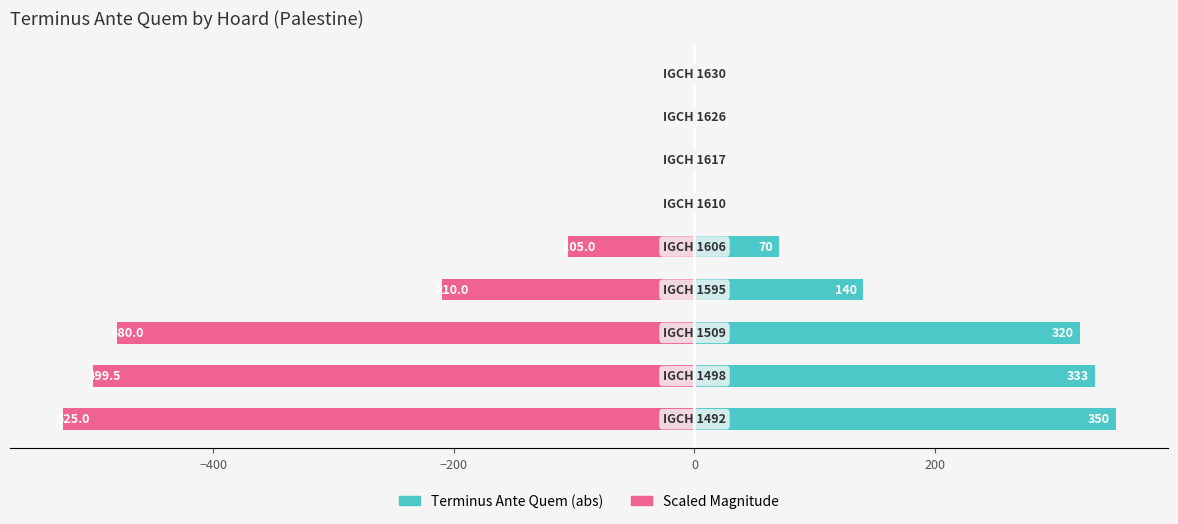

At how many categories does at least one series exceed -100?

9